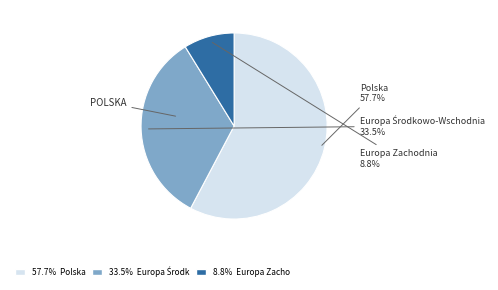

How many slices are in this pie chart?

3